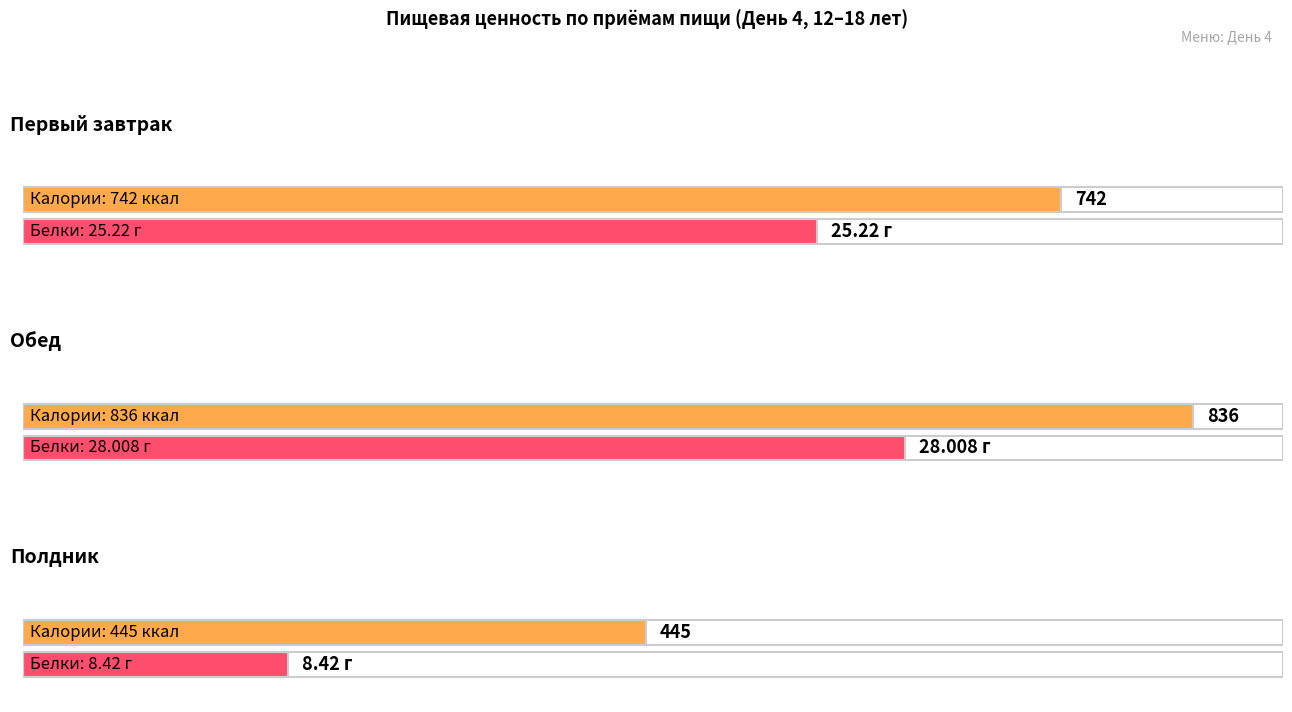

Is the value of Калории (ккал) at Полдник greater than the value of Белки (г) at Первый завтрак?

Yes